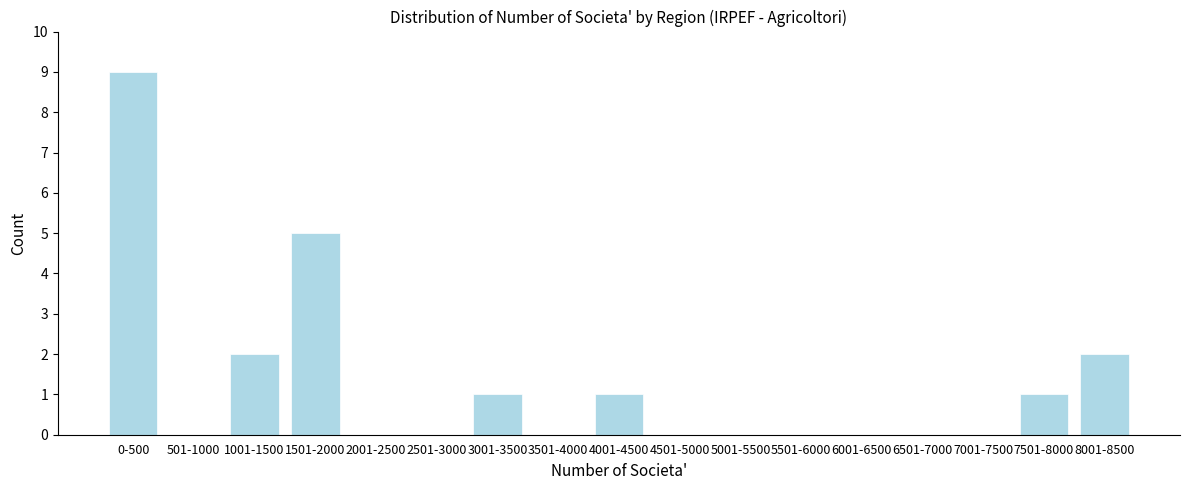

Reading left to right, what are all the values shown in this chart?

0-500=9	501-1000=0	1001-1500=2	1501-2000=5	2001-2500=0	2501-3000=0	3001-3500=1	3501-4000=0	4001-4500=1	4501-5000=0	5001-5500=0	5501-6000=0	6001-6500=0	6501-7000=0	7001-7500=0	7501-8000=1	8001-8500=2